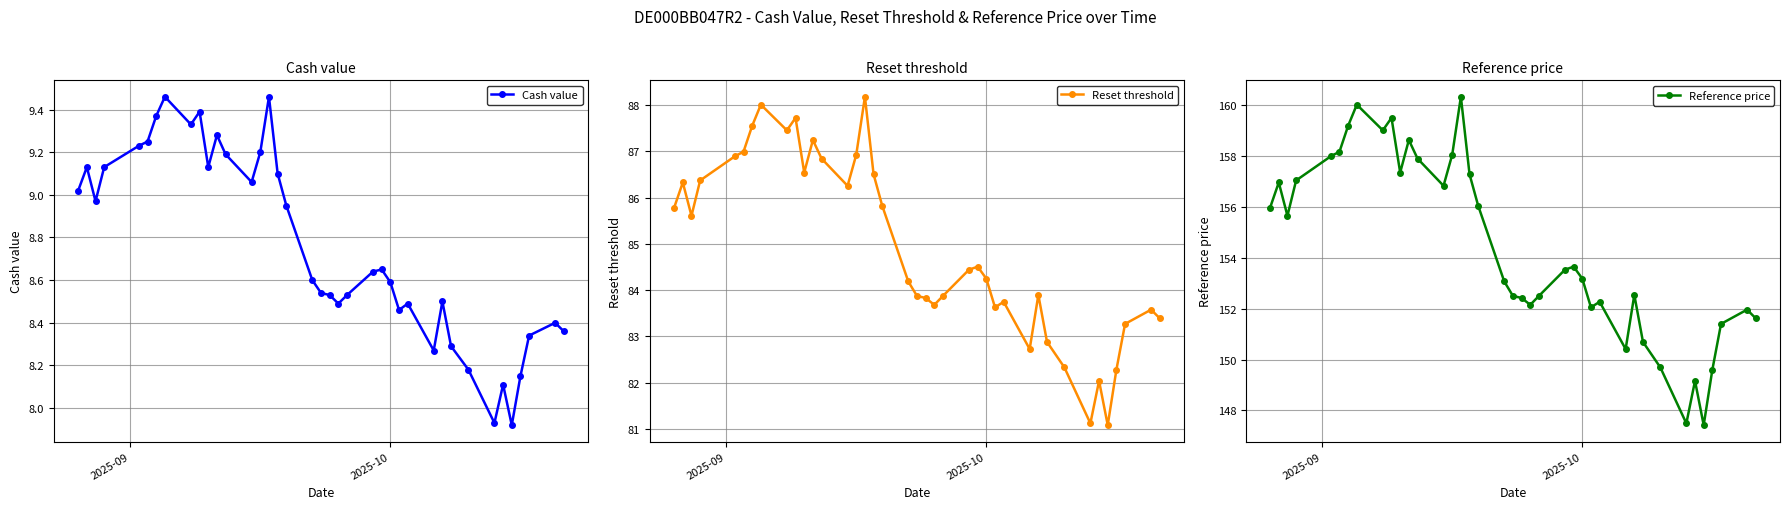

What is the average value of the Cash value series?

8.8